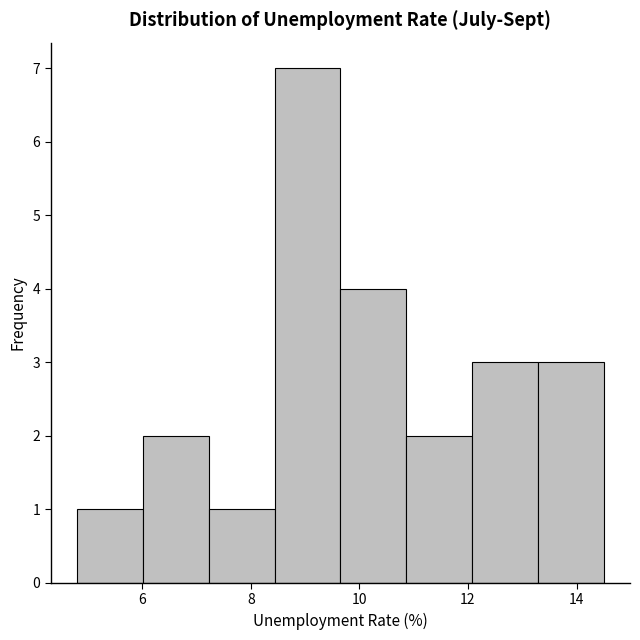

Reading left to right, transcribe this chart: for each bar, give the range it covers on the x-axis and its height. Neither the bar edges nor the heights are printed on the chart, so give them approximately, as read against the axes.

4.8 to 6.0: 1
6.0 to 7.2: 2
7.2 to 8.4: 1
8.4 to 9.6: 7
9.6 to 10.8: 4
10.8 to 12.0: 2
12.0 to 13.2: 3
13.2 to 14.6: 3